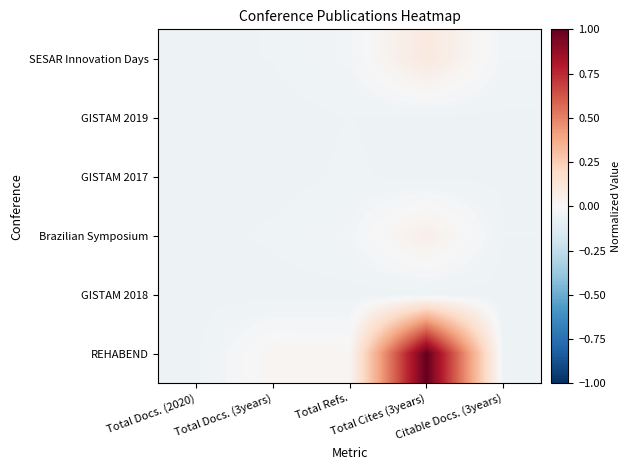

At how many categories does at least one series exceed 0?

3